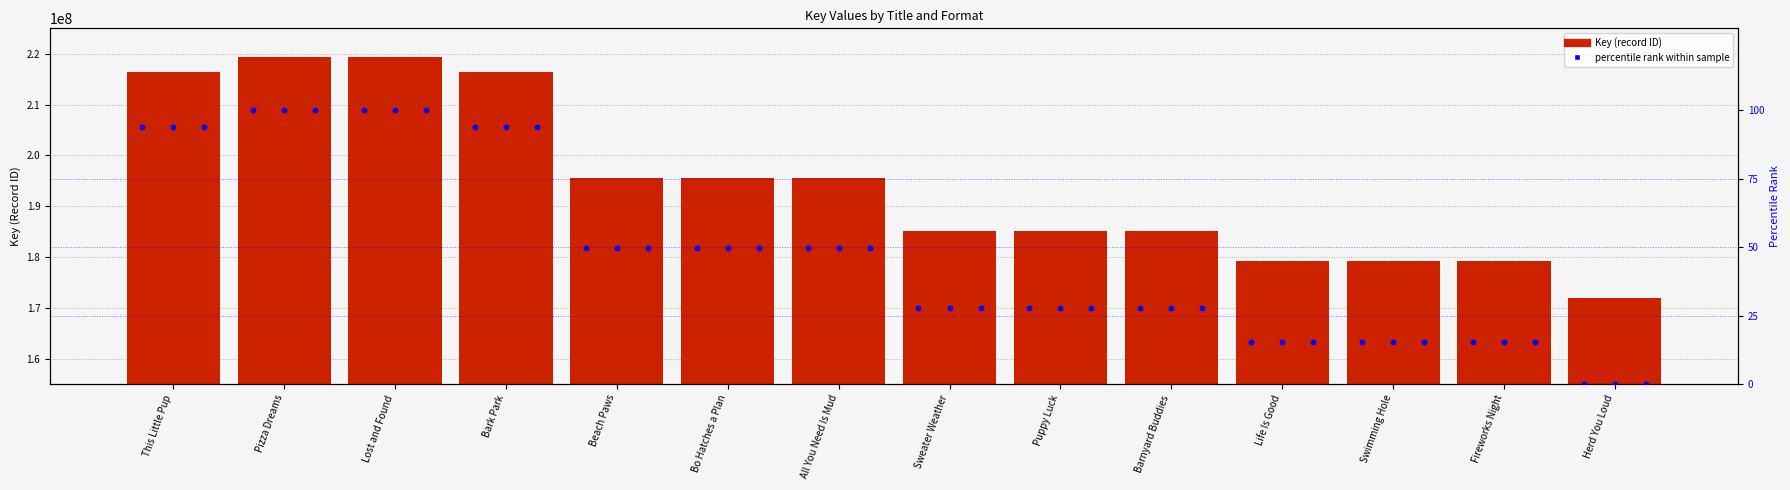

At how many categories does at least one series exceed 98835242?

14